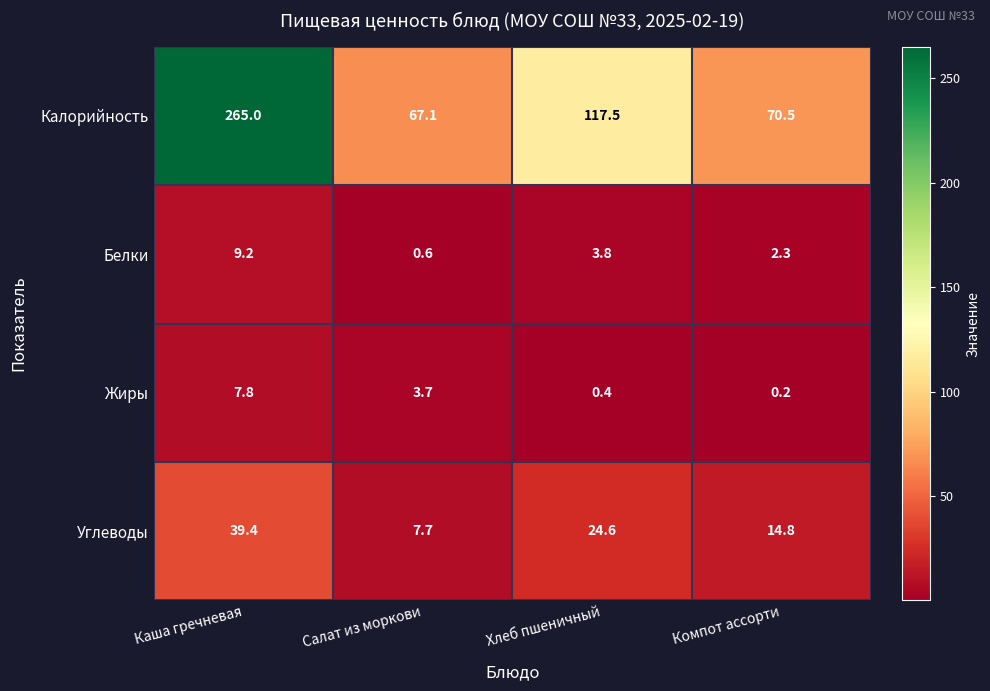

Reading left to right, what are all the values shown in this chart?

Калорийность: 265.0	67.1	117.5	70.5
Белки: 9.2	0.6	3.8	2.3
Жиры: 7.8	3.7	0.4	0.2
Углеводы: 39.4	7.7	24.6	14.8